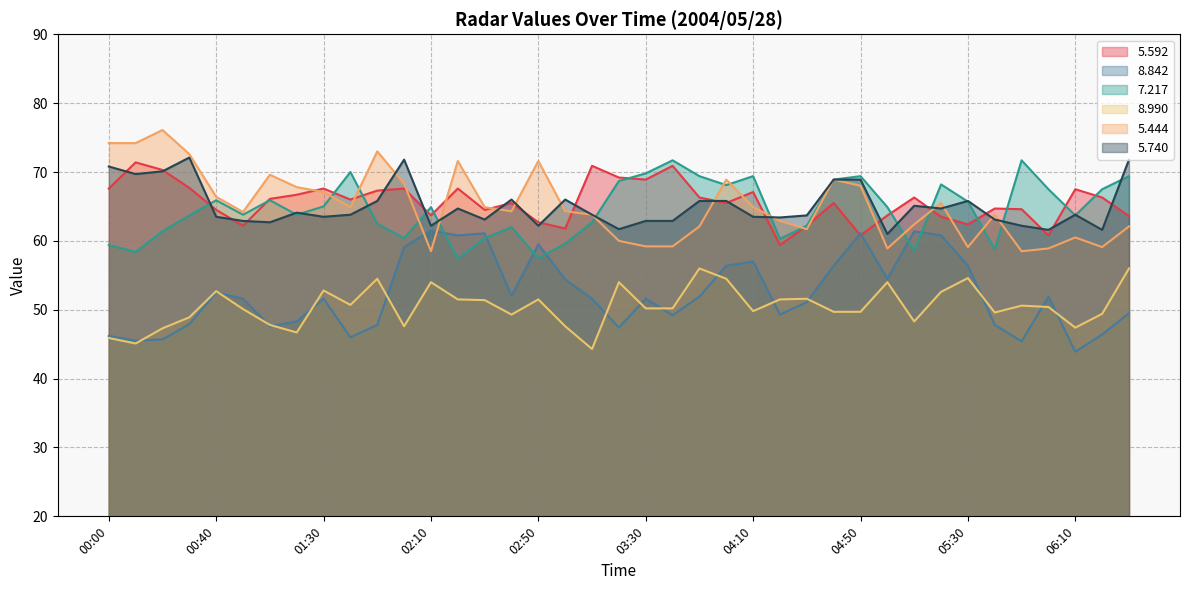

The value of   7.217 at 00:20 is 61.4. True or false?

True